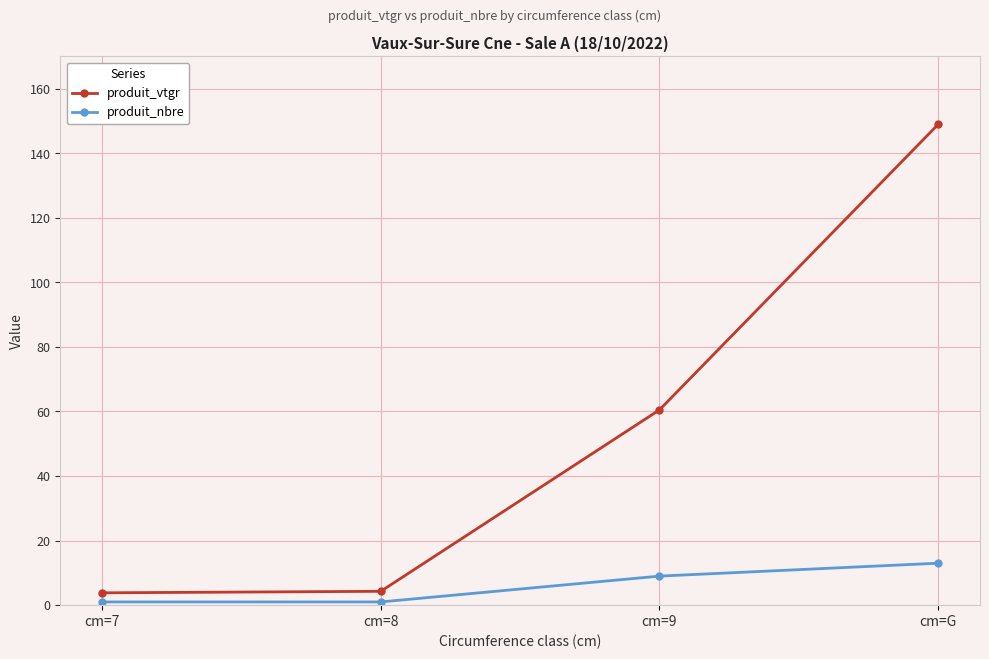

What is the minimum value for produit_vtgr?

3.8